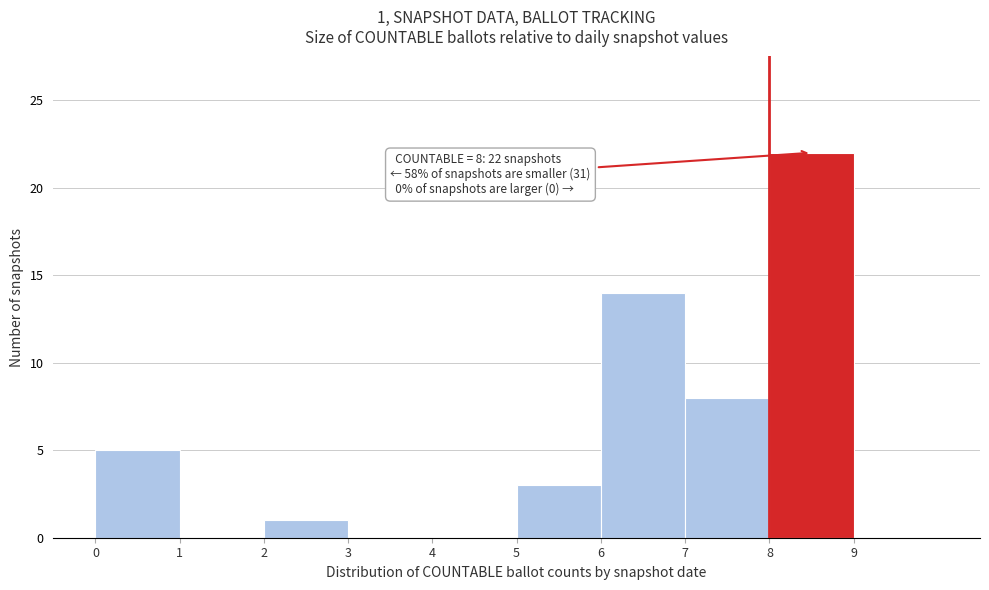

Which range on the x-axis has the tallest bar?

8 to 9